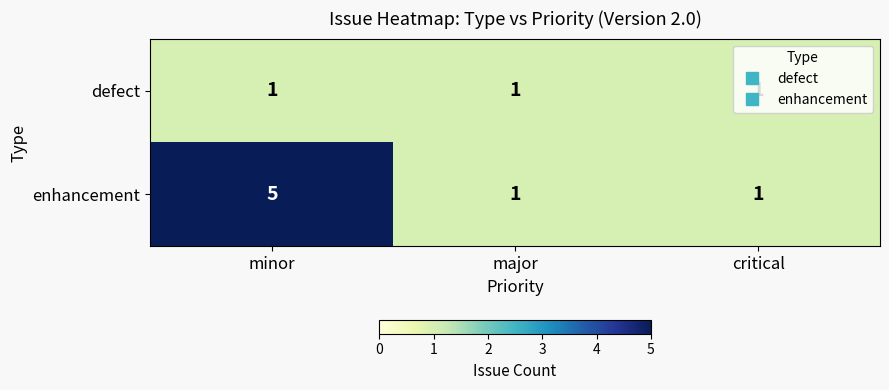

What is the greatest value displayed?

5